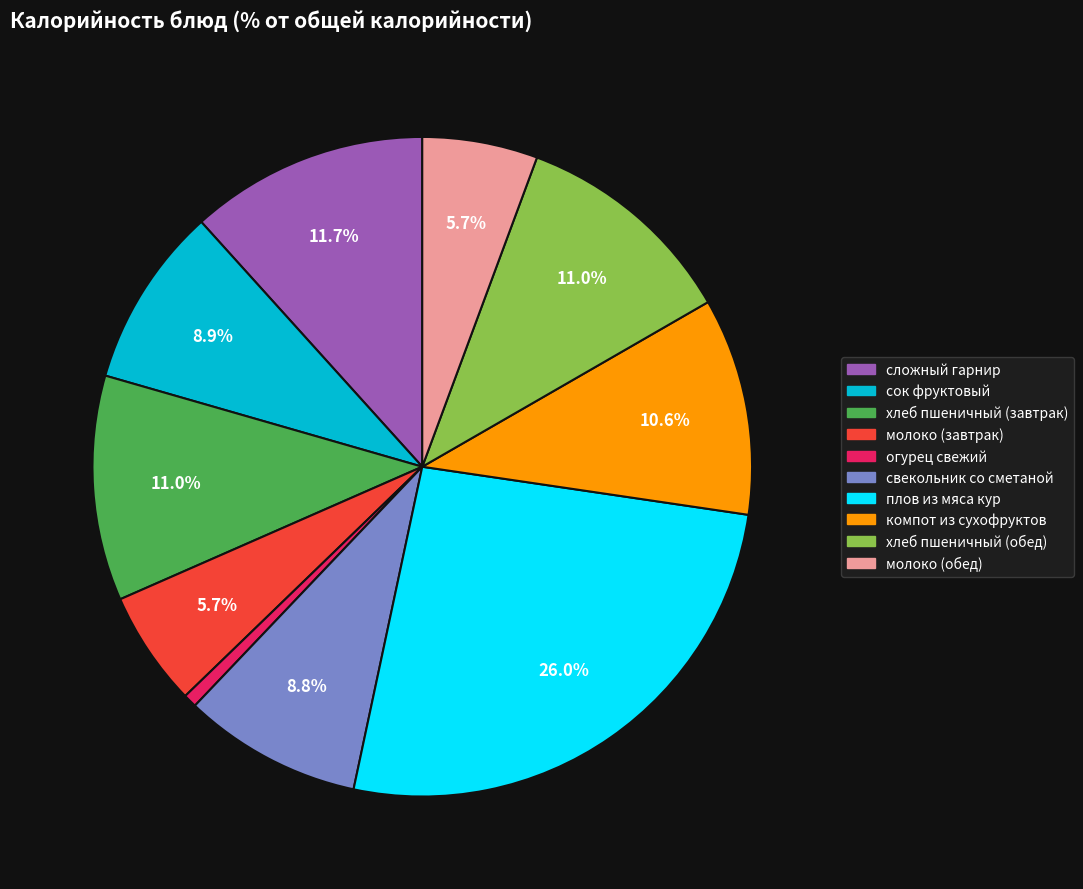

To the nearest percent, what percentage of the pie is огурец свежий?

1%